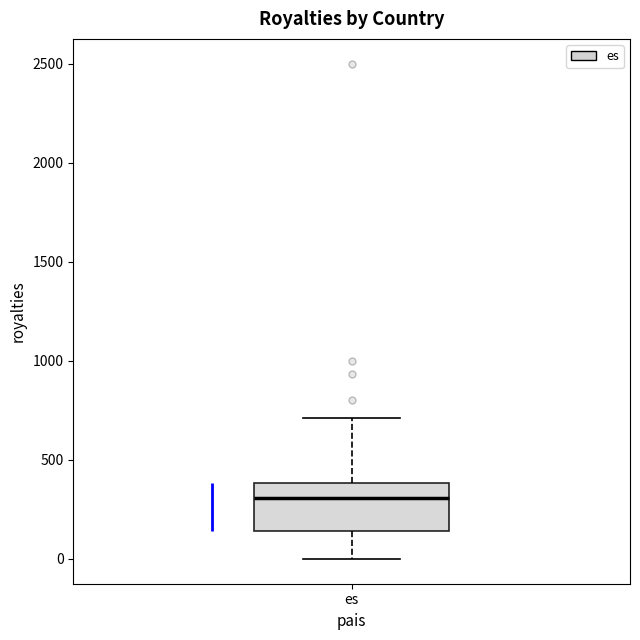

Where does the lower whisker of the box for es end on the y-axis? The values are not printed on the chart, so give them approximately, as read against the axis.

0